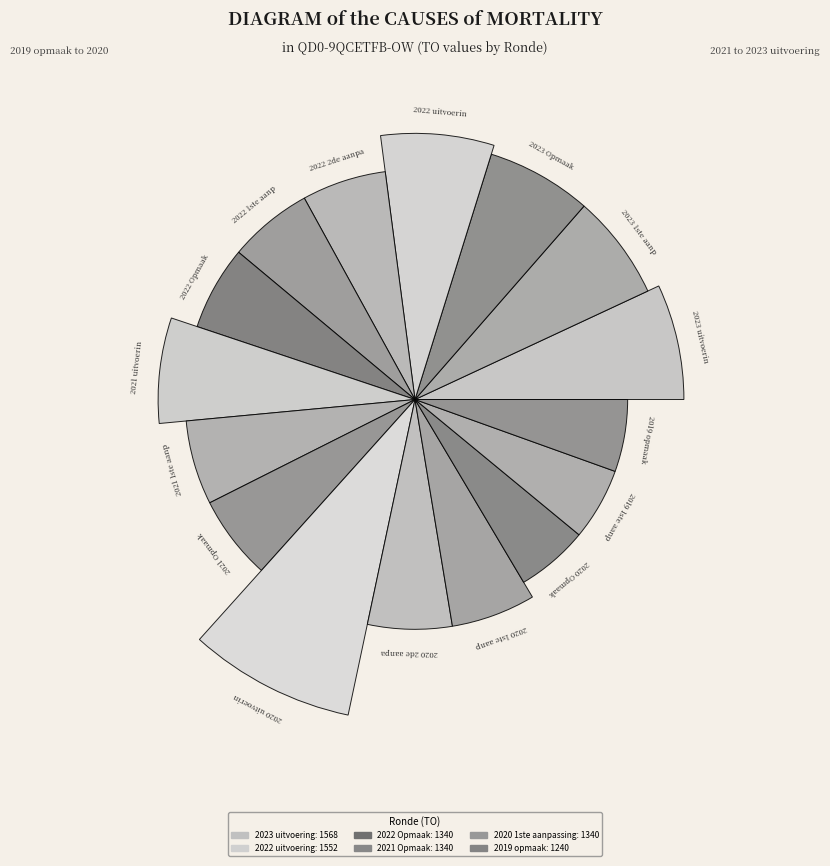

Are the bars grouped side by side (vs. stacked)?

Yes